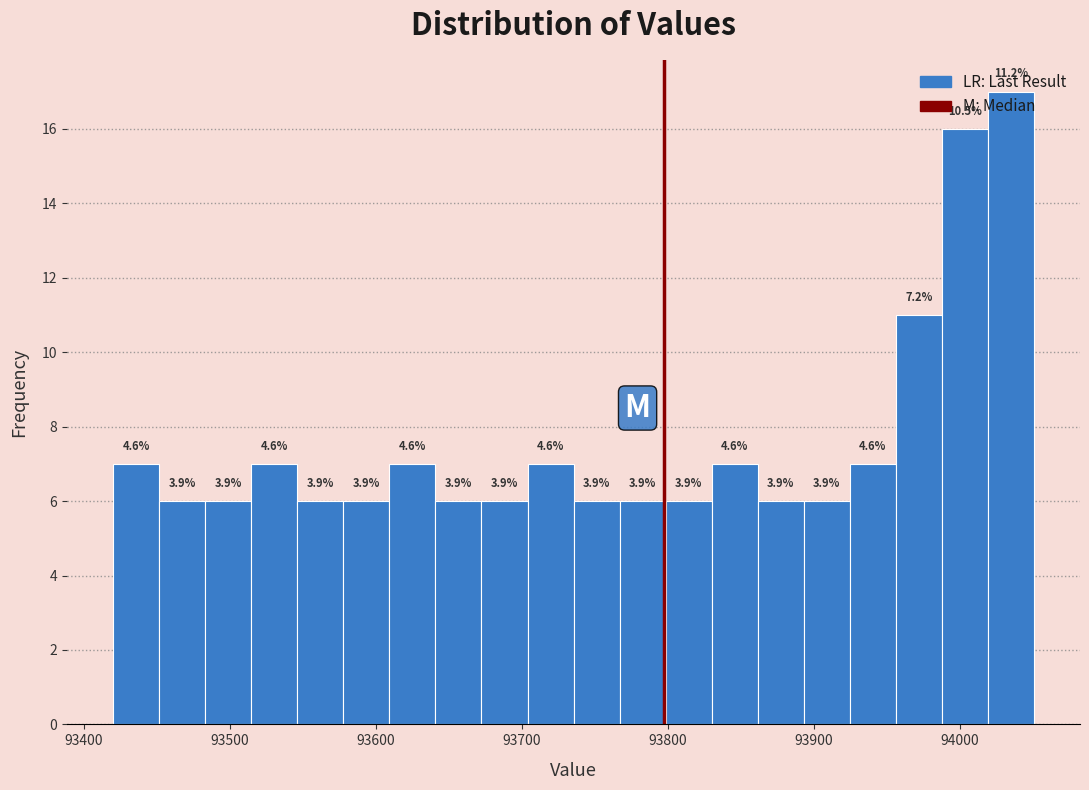

Around what value on the x-axis is the tallest bar? Give the approximate position of its centre, as read against the axis.

94030